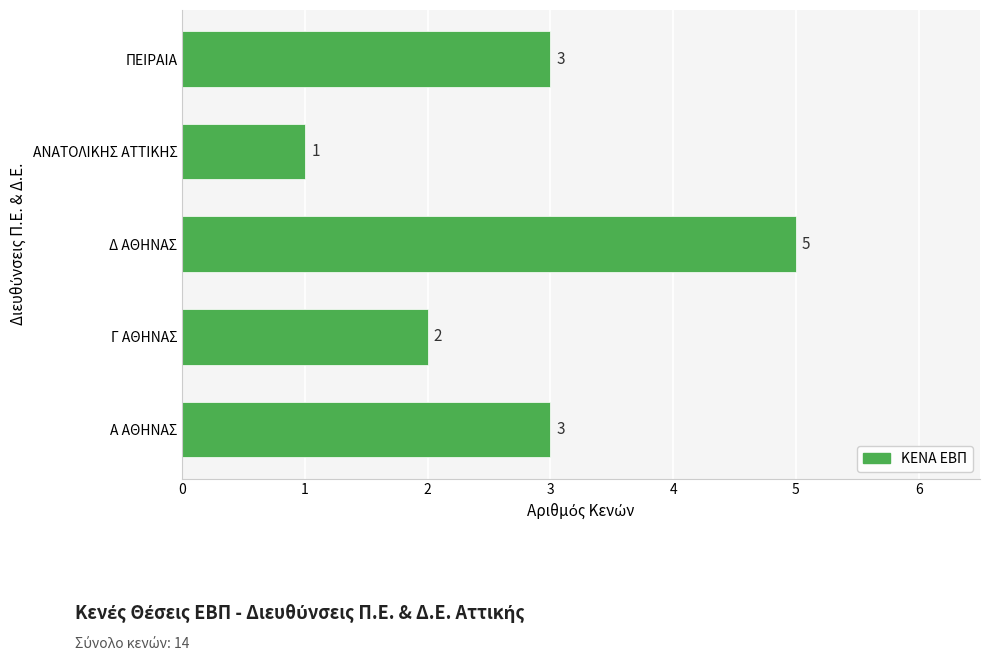

Does the chart contain any negative values?

No